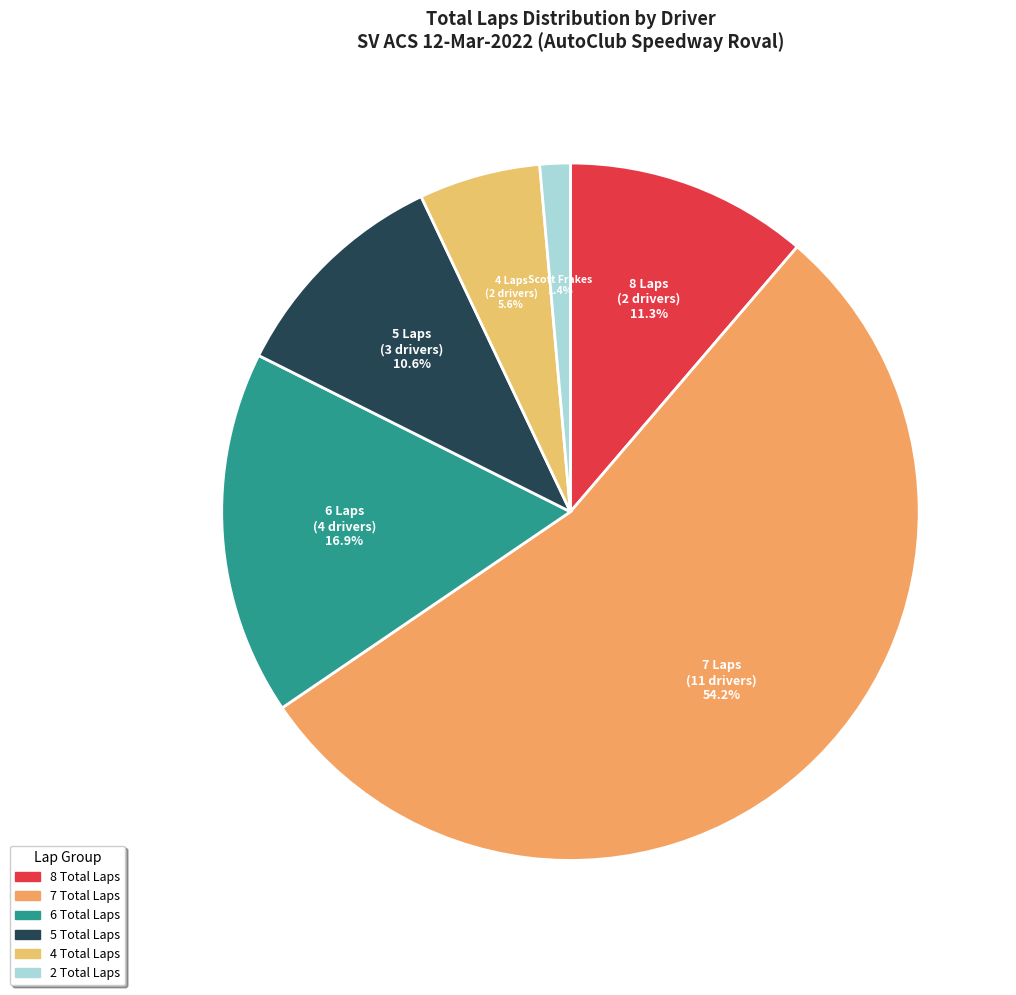

How many segments does this pie chart have?

6